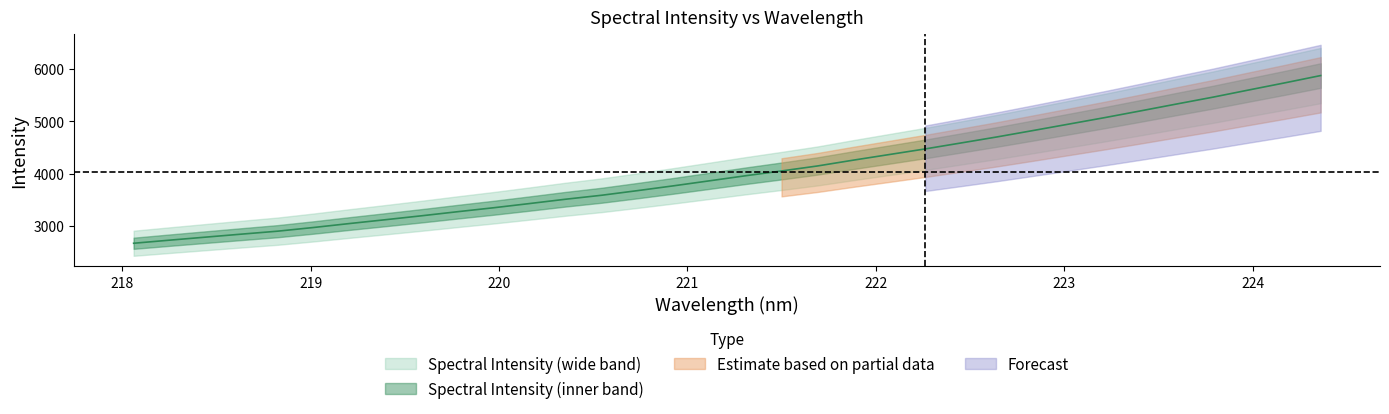

Rank the categories by value from highest to lowest.

224.3616, 224.1709, 223.9802, 223.7895, 223.5987, 223.408, 223.2172, 223.0264, 222.8355, 222.6447, 222.4538, 222.263, 222.0721, 221.8812, 221.6902, 221.4993, 221.3083, 221.1174, 220.9264, 220.7354, 220.5444, 220.3533, 220.1623, 219.9712, 219.7801, 219.589, 219.3979, 219.2067, 219.0156, 218.8244, 218.6332, 218.442, 218.2508, 218.0596